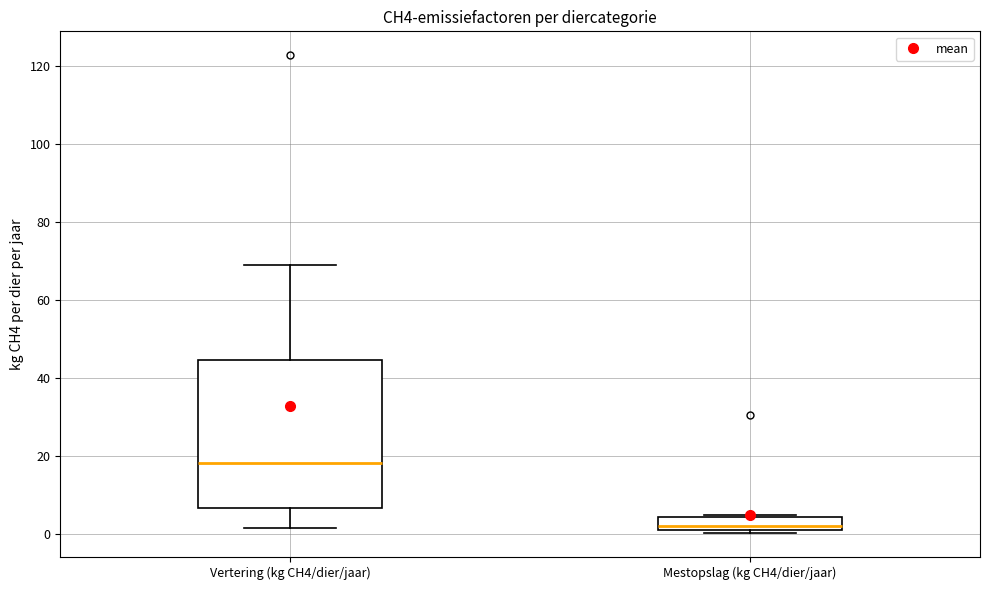

Which box's median line is the highest?

Vertering (kg CH4/dier/jaar)